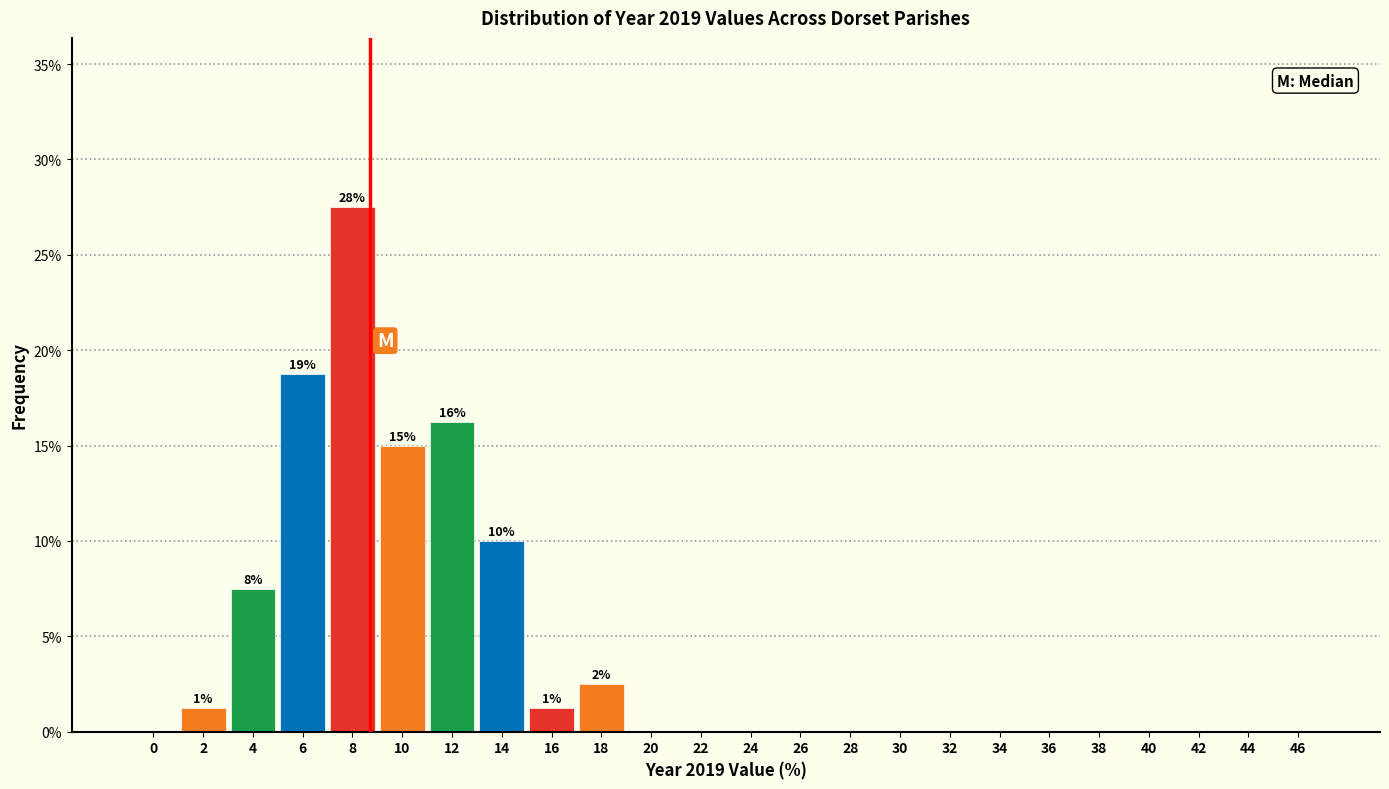

Where is the data nearest to the value 13?

10